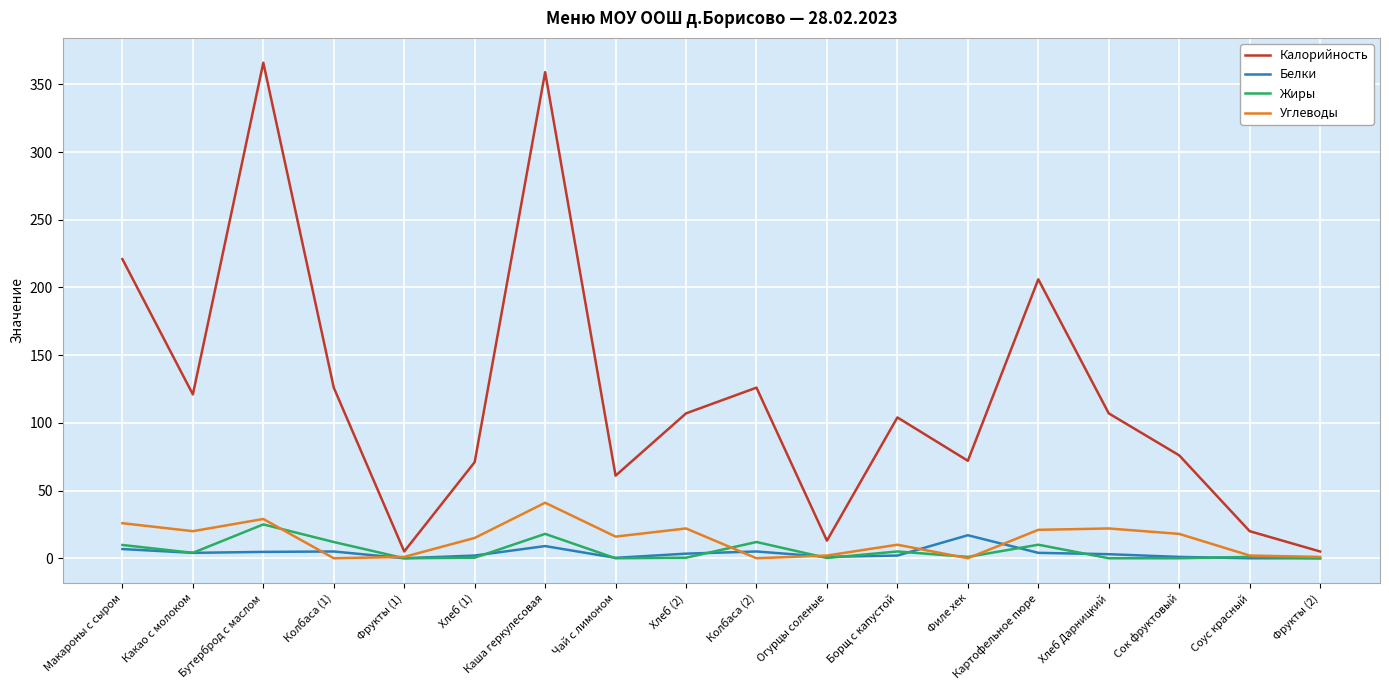

Is the value of Белки at Колбаса (1) greater than the value of Жиры at Филе хек?

Yes